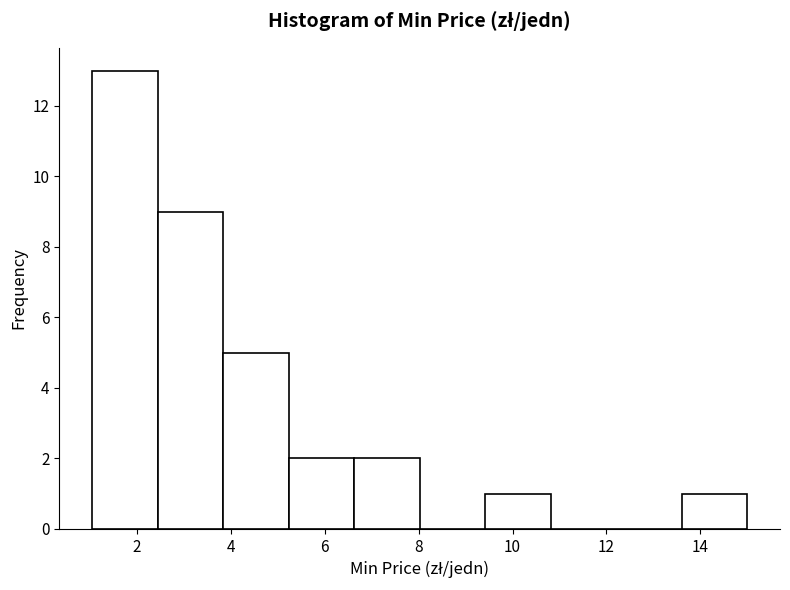

Over which range of the x-axis is the bar tallest?

1.0 to 2.4